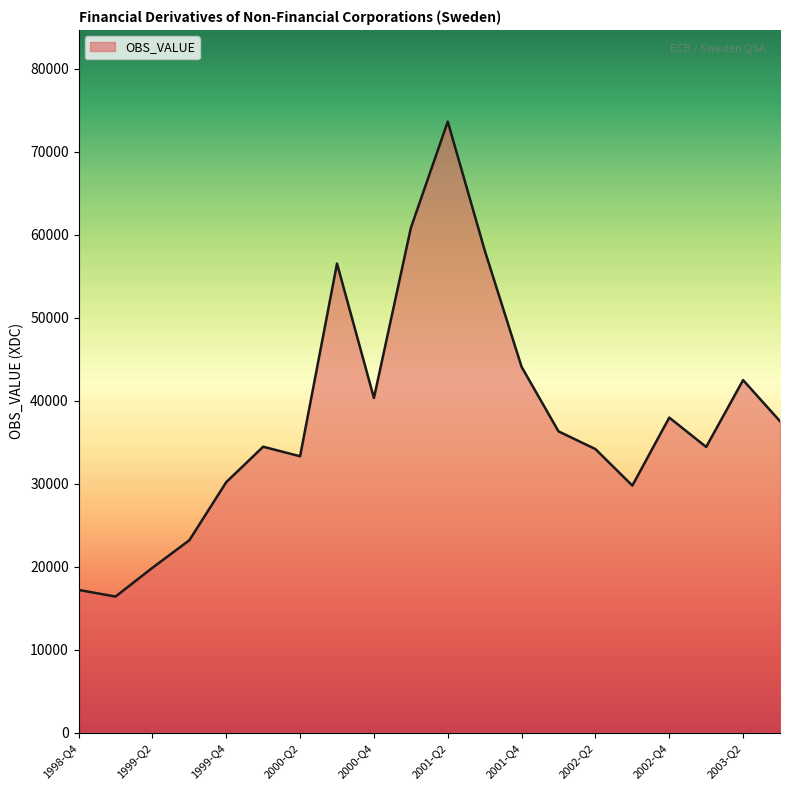

What is the minimum value shown in the chart?

16406